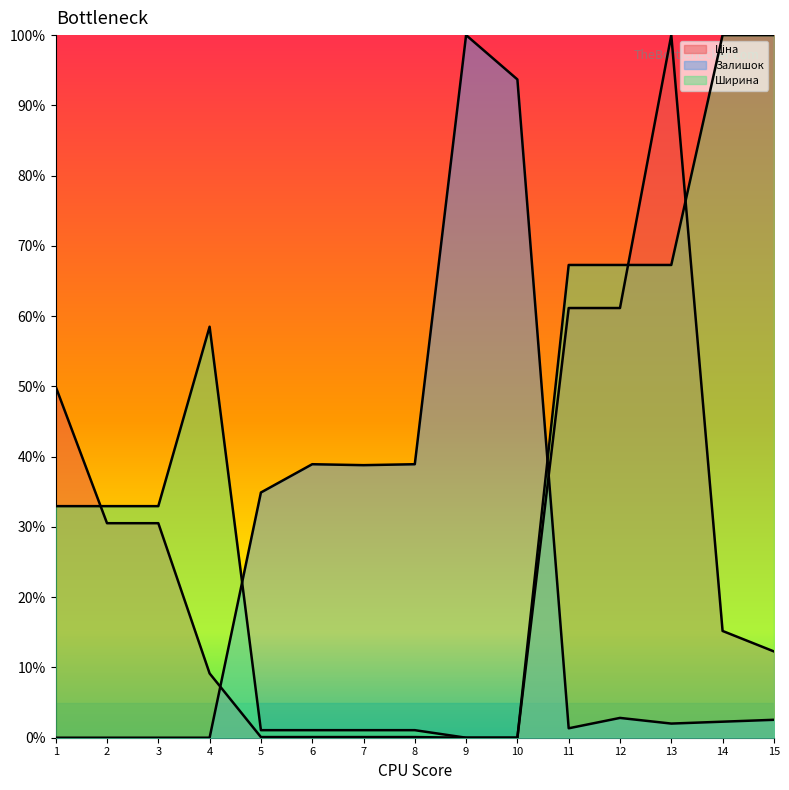

At which category is the sum across all series the highest?

13